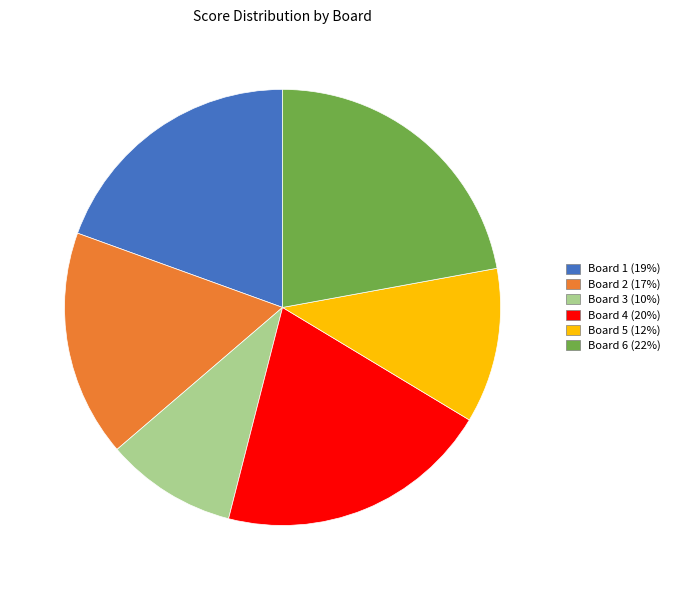

Is it true that Board 5 is 17% of the pie?

False